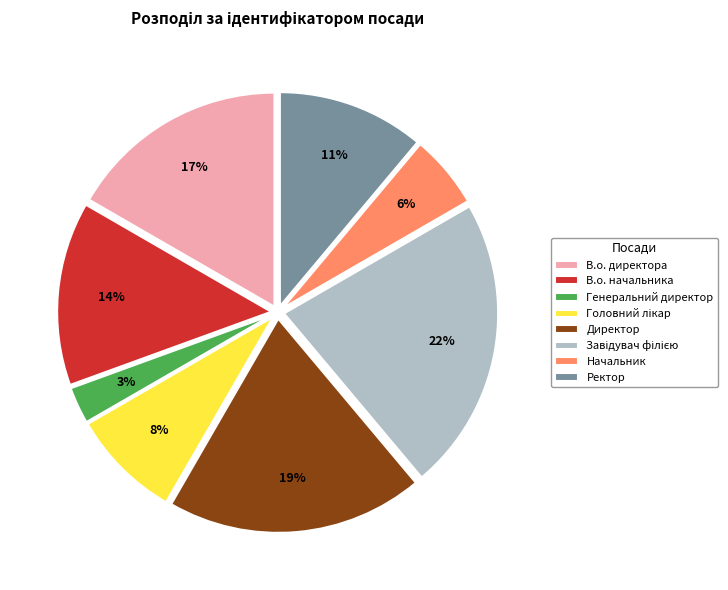

Between В.о. начальника and Генеральний директор, which is larger?

В.о. начальника